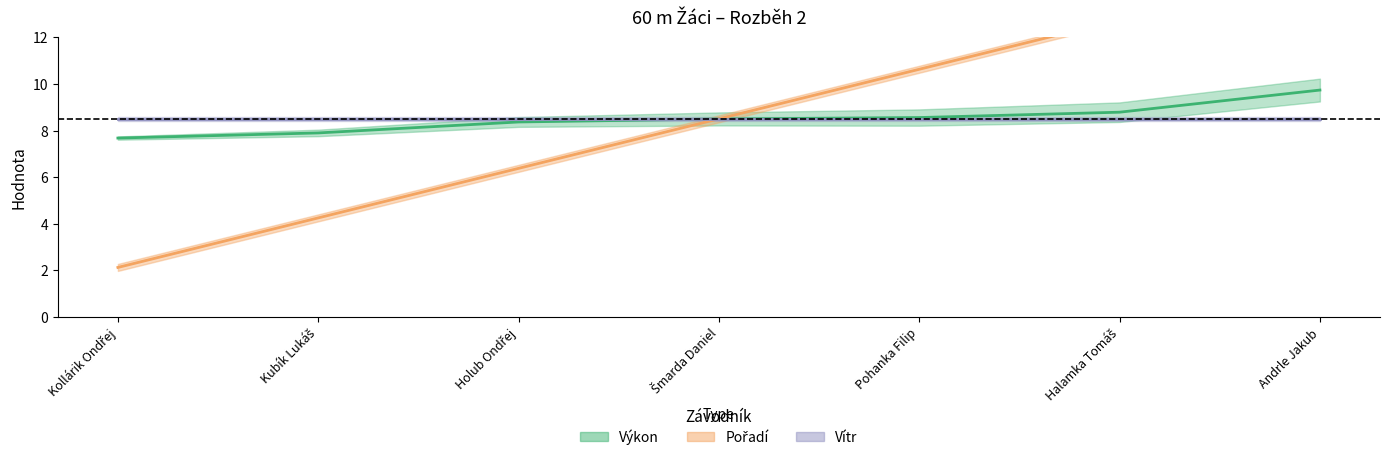

Is it true that Výkon equals 3.1 at Kubík Lukáš?

False